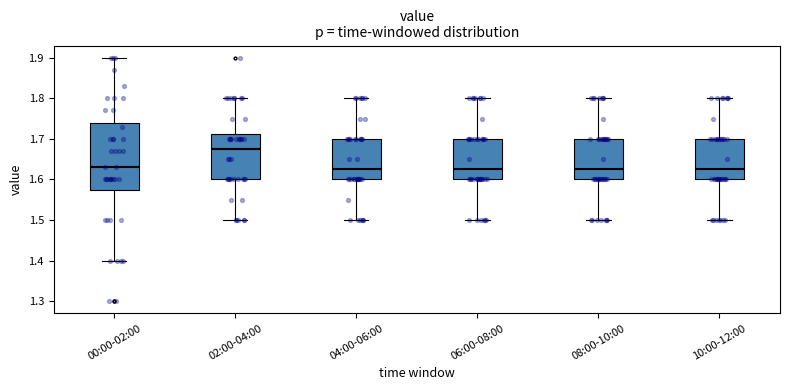

Where does the upper whisker of the box for 08:00-10:00 end on the y-axis? The values are not printed on the chart, so give them approximately, as read against the axis.

1.80